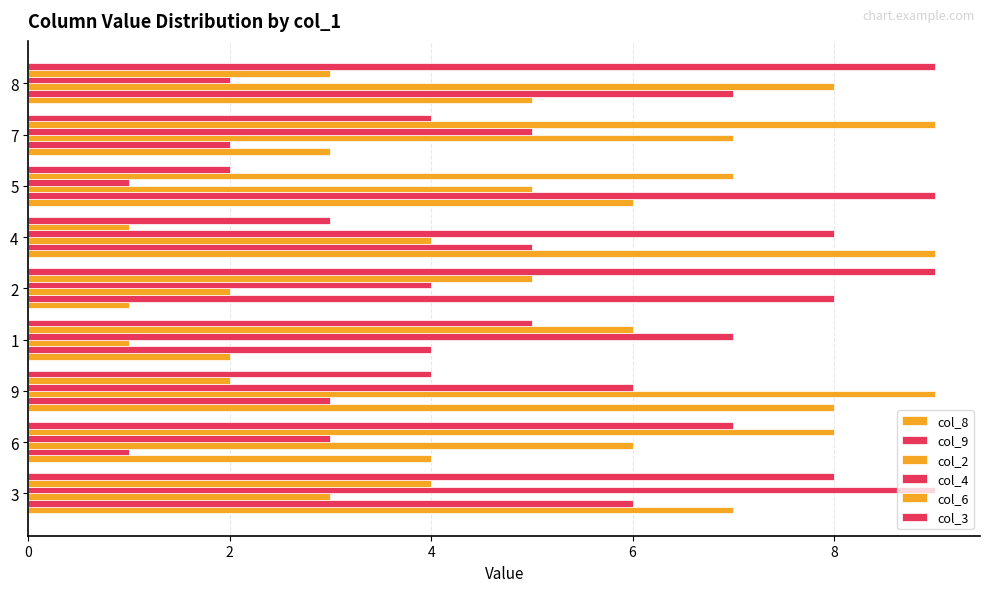

How many series are shown in this chart?

6